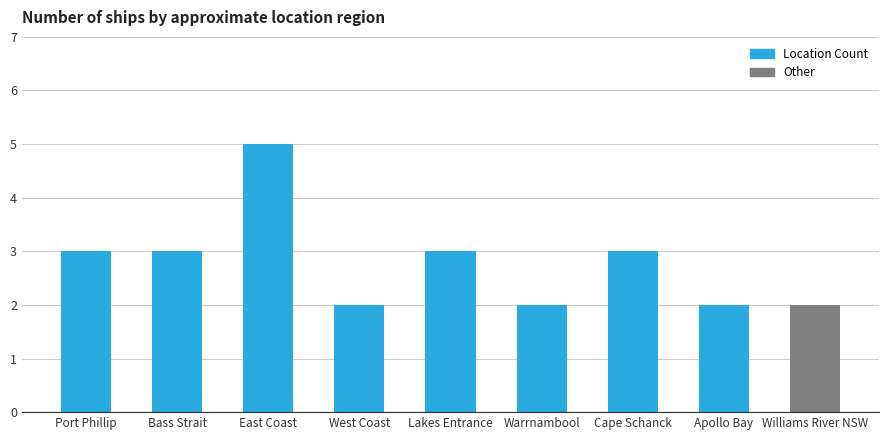

What position from the right is Port Phillip?

9